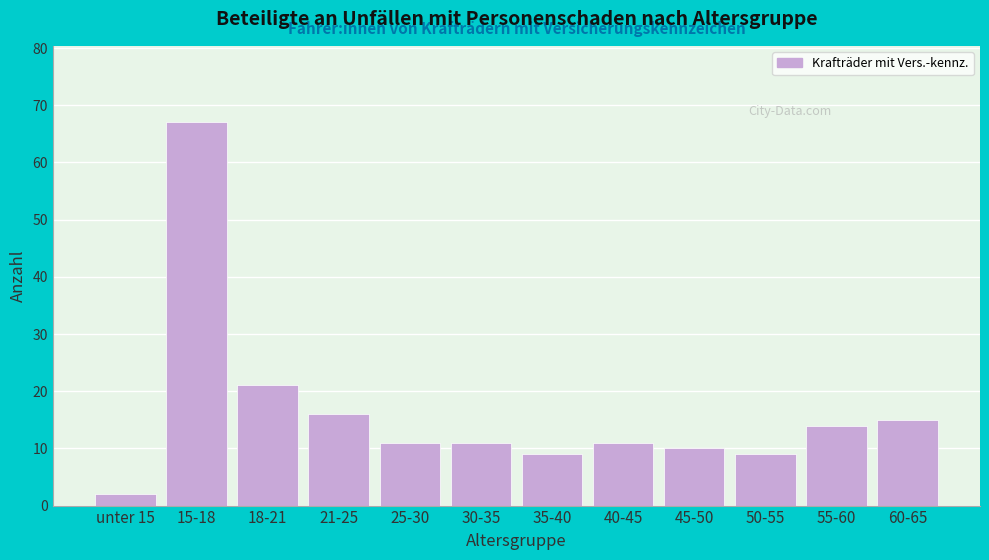

Reading right to left, list all the values displayed in this chart.

60-65=15	55-60=14	50-55=9	45-50=10	40-45=11	35-40=9	30-35=11	25-30=11	21-25=16	18-21=21	15-18=67	unter 15=2